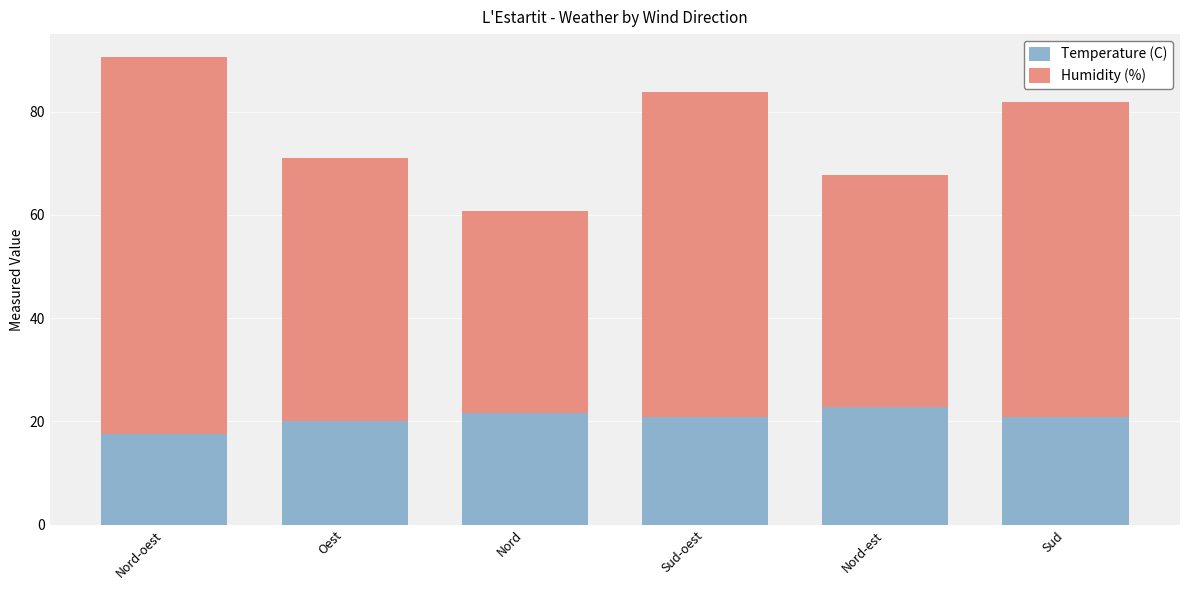

Read the Temperature (C) value at Oest.

20.1